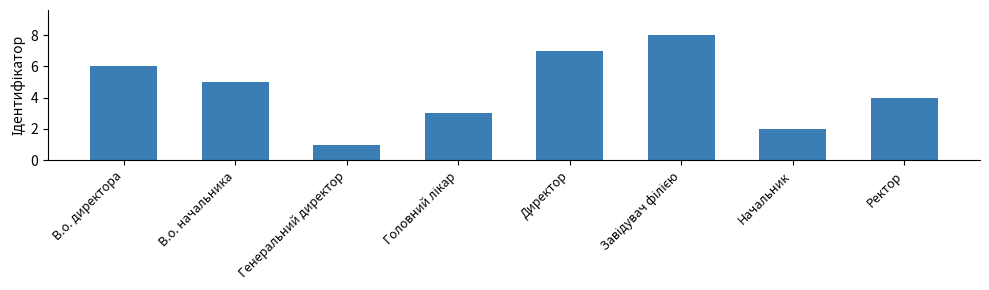

At which label does the data first exceed 5?

В.о. директора